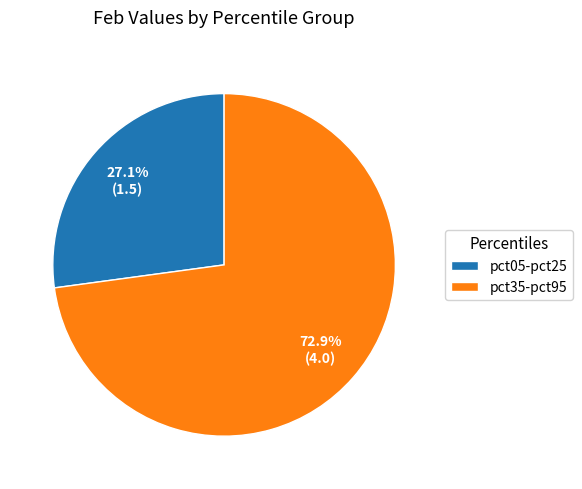

Rank the categories by value from lowest to highest.

pct05-pct25, pct35-pct95